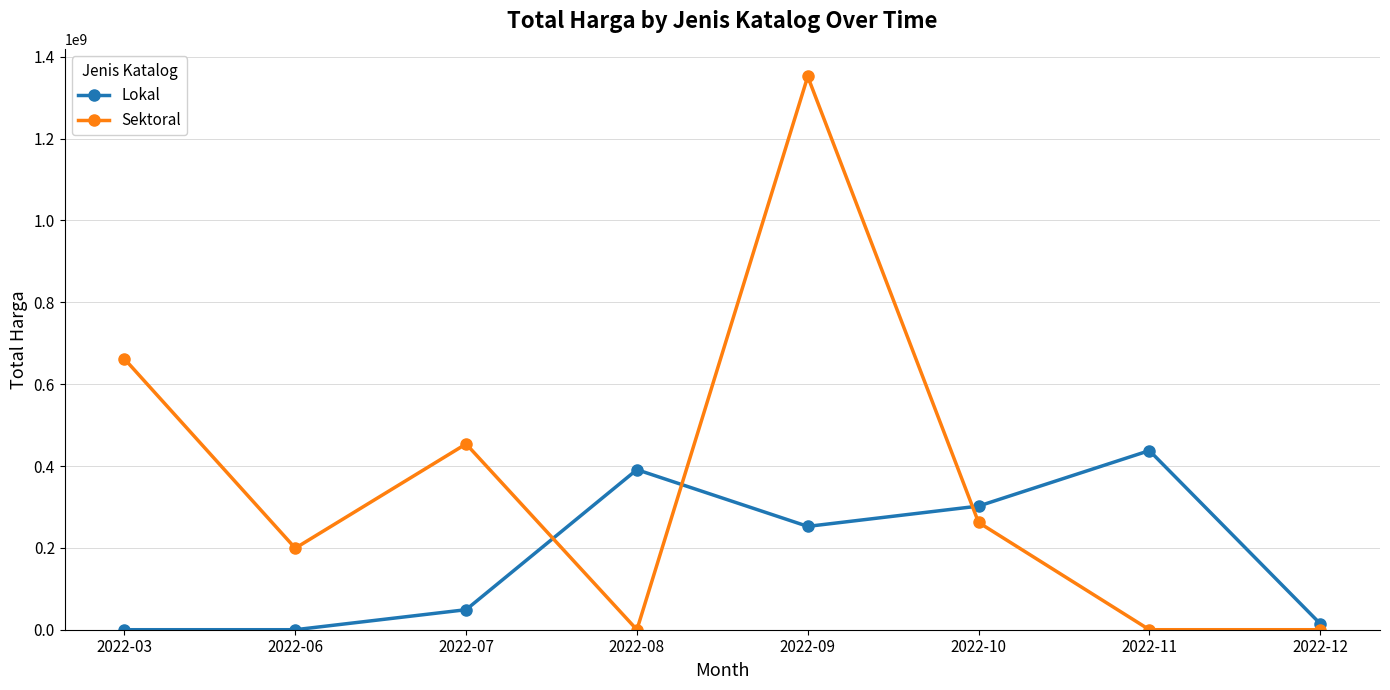

True or false: Lokal has a value of 48950000 at 2022-07.

True